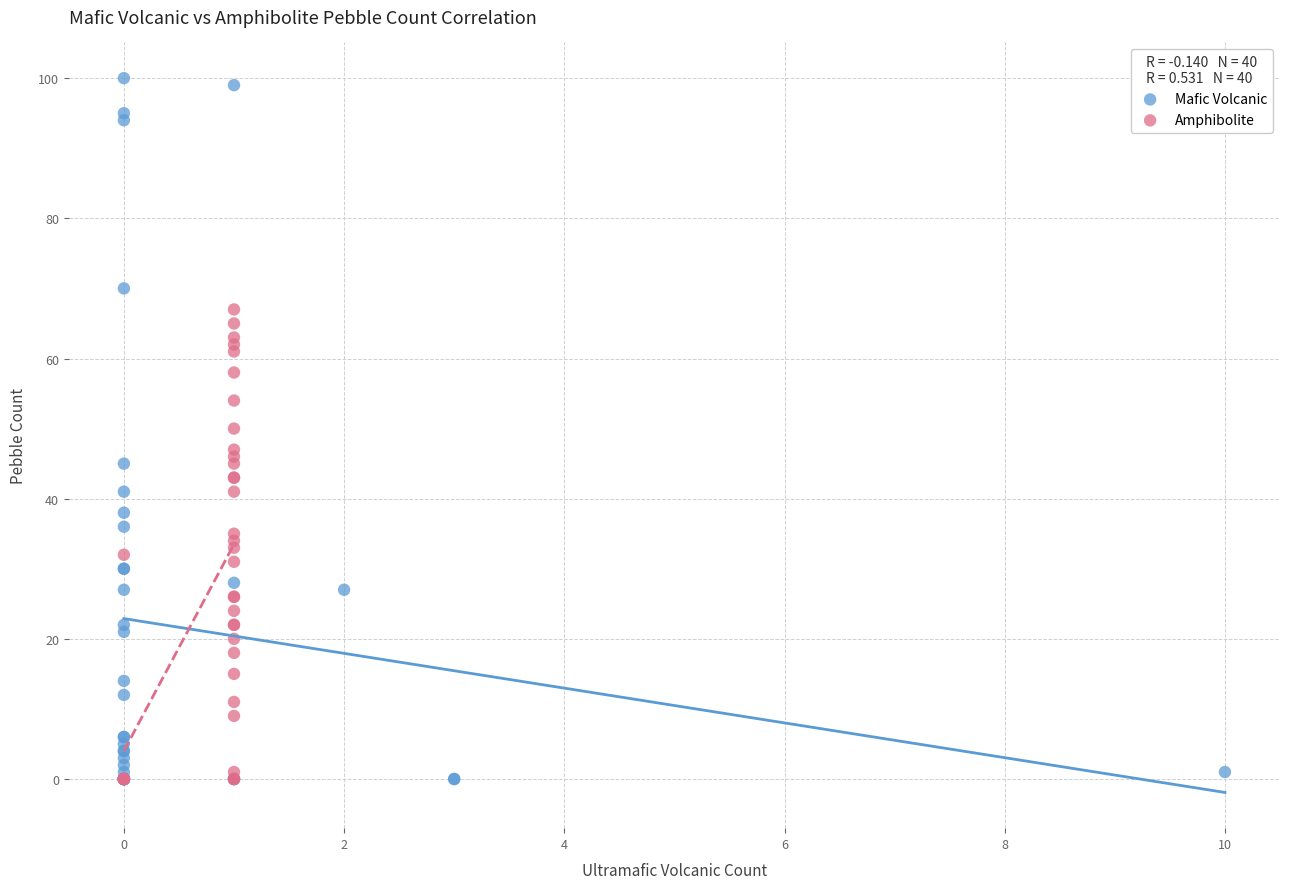

Which series reaches the maximum Y coordinate?

Mafic Volcanic